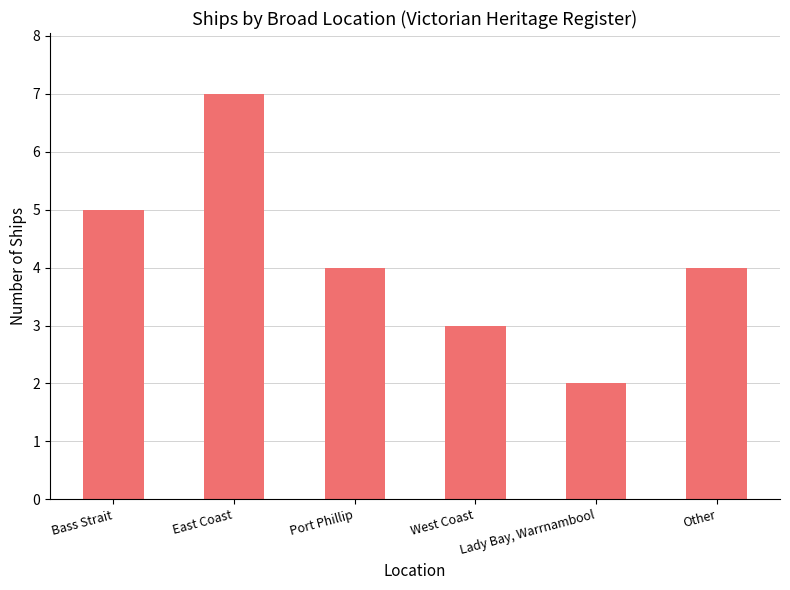

What is the change in value from East Coast to West Coast?

-4